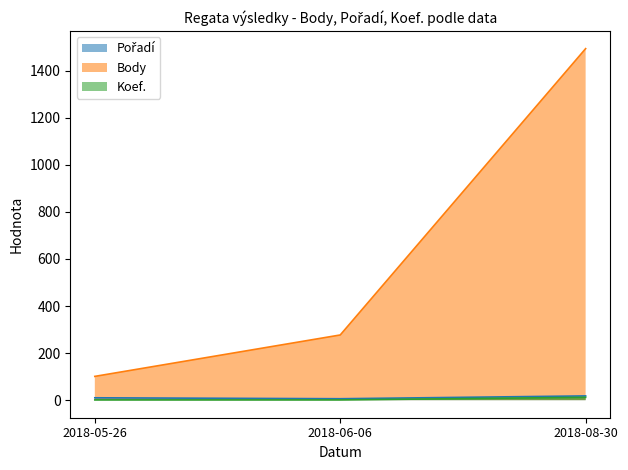

What is the difference between the maximum and minimum values in the Body series?

1393